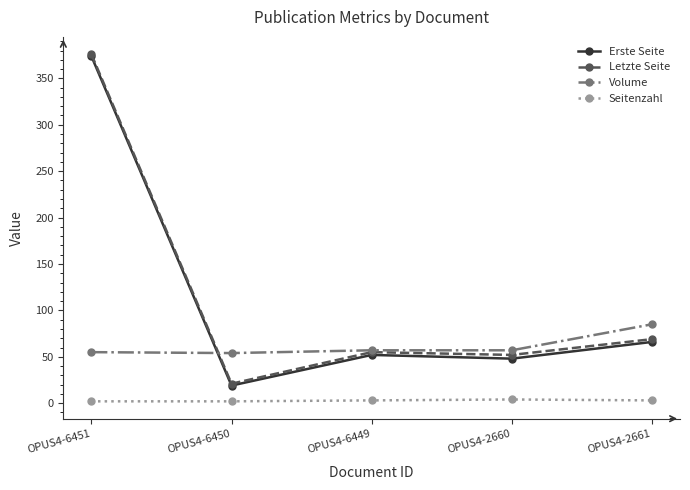

True or false: Seitenzahl and Erste Seite intersect in this chart.

False